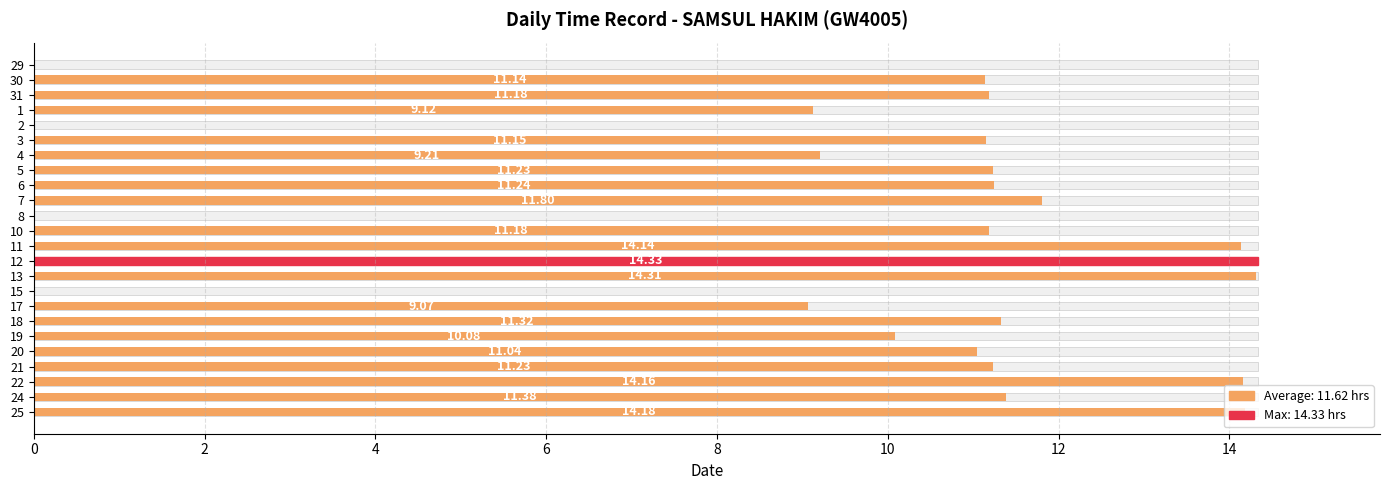

What is the difference between the maximum and minimum values?

14.3